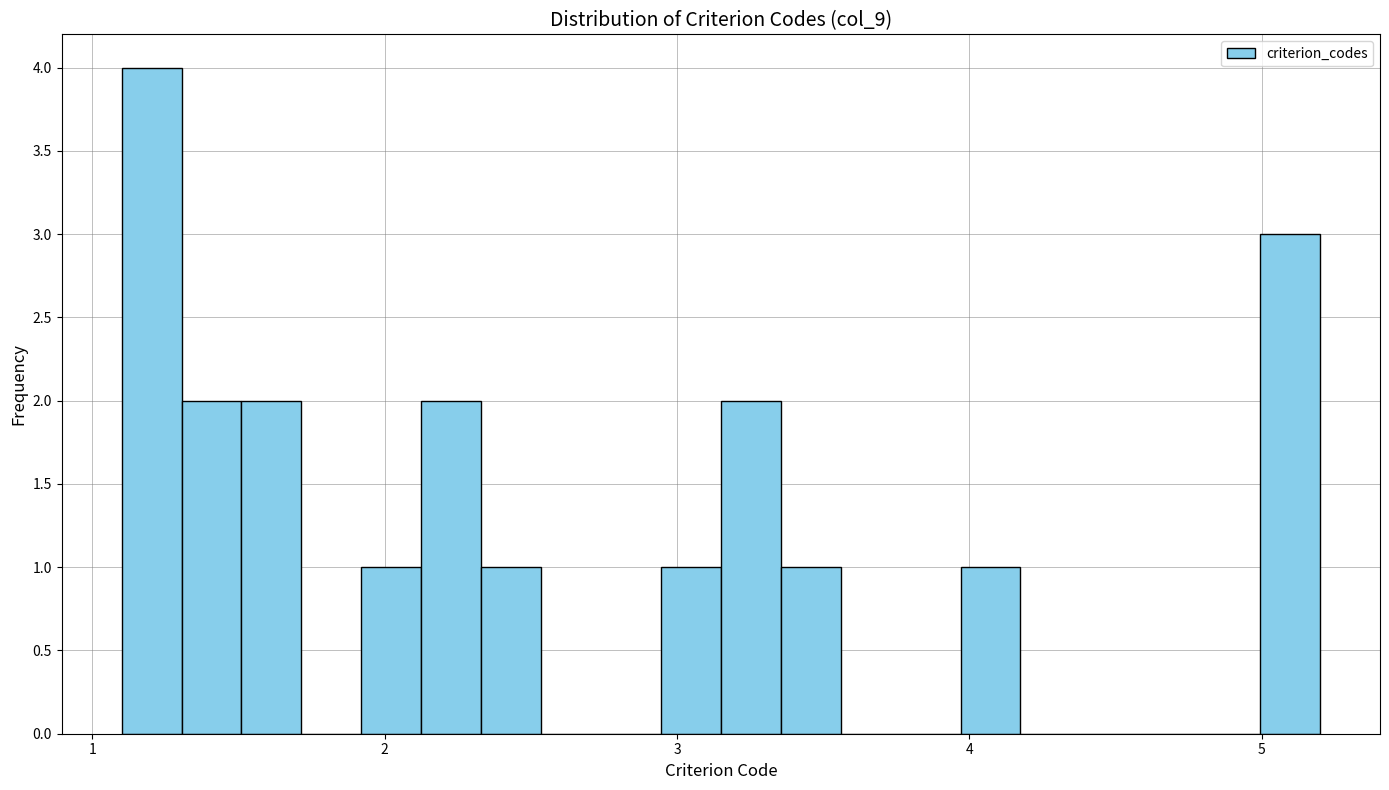

Around what value on the x-axis is the tallest bar? Give the approximate position of its centre, as read against the axis.

1.2